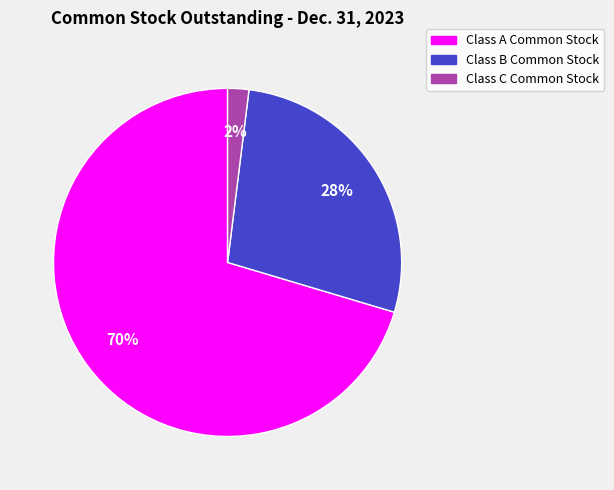

To the nearest percent, what is the combined percentage of Class B Common Stock and Class C Common Stock?

30%